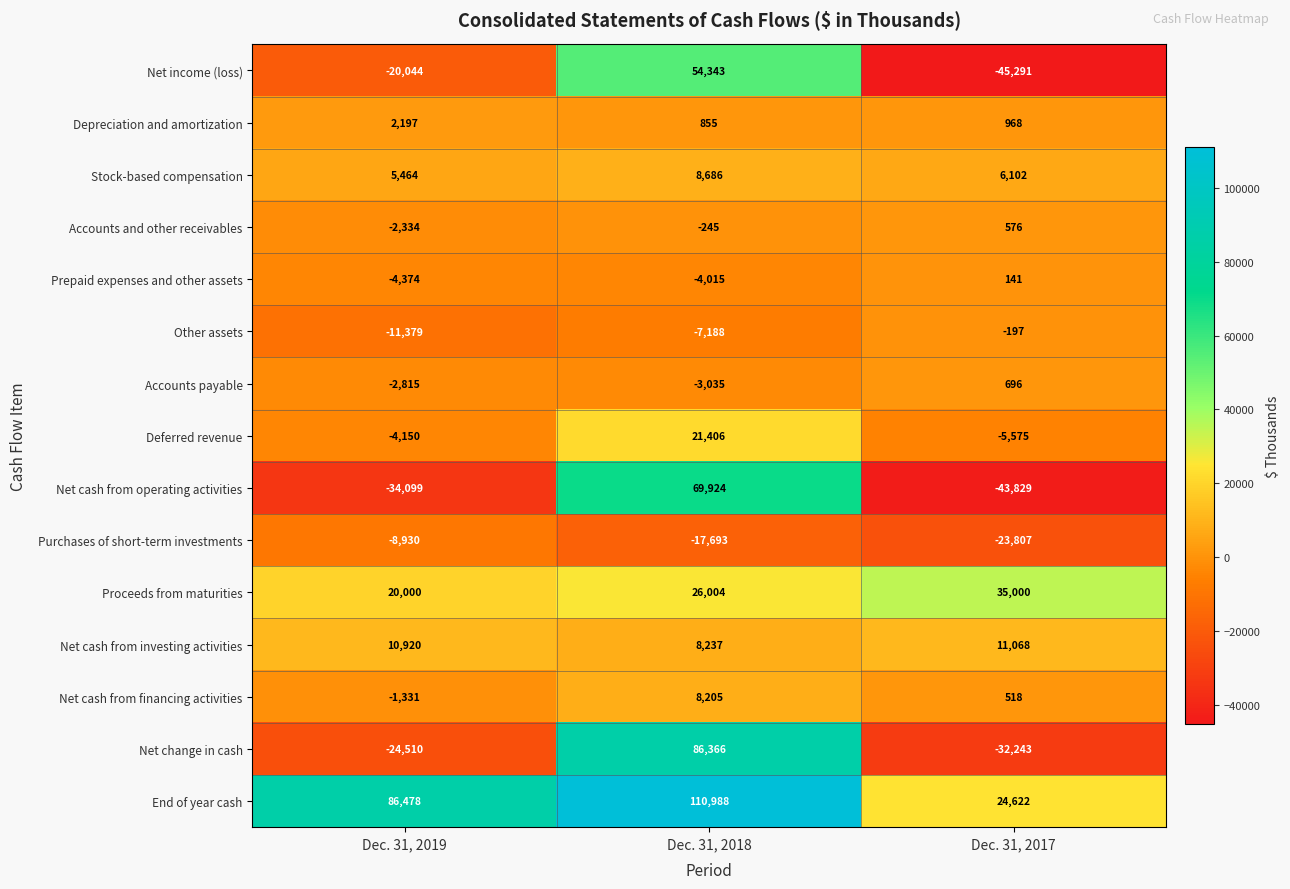

At which label is Accounts and other receivables closest to -879?

Dec. 31, 2018